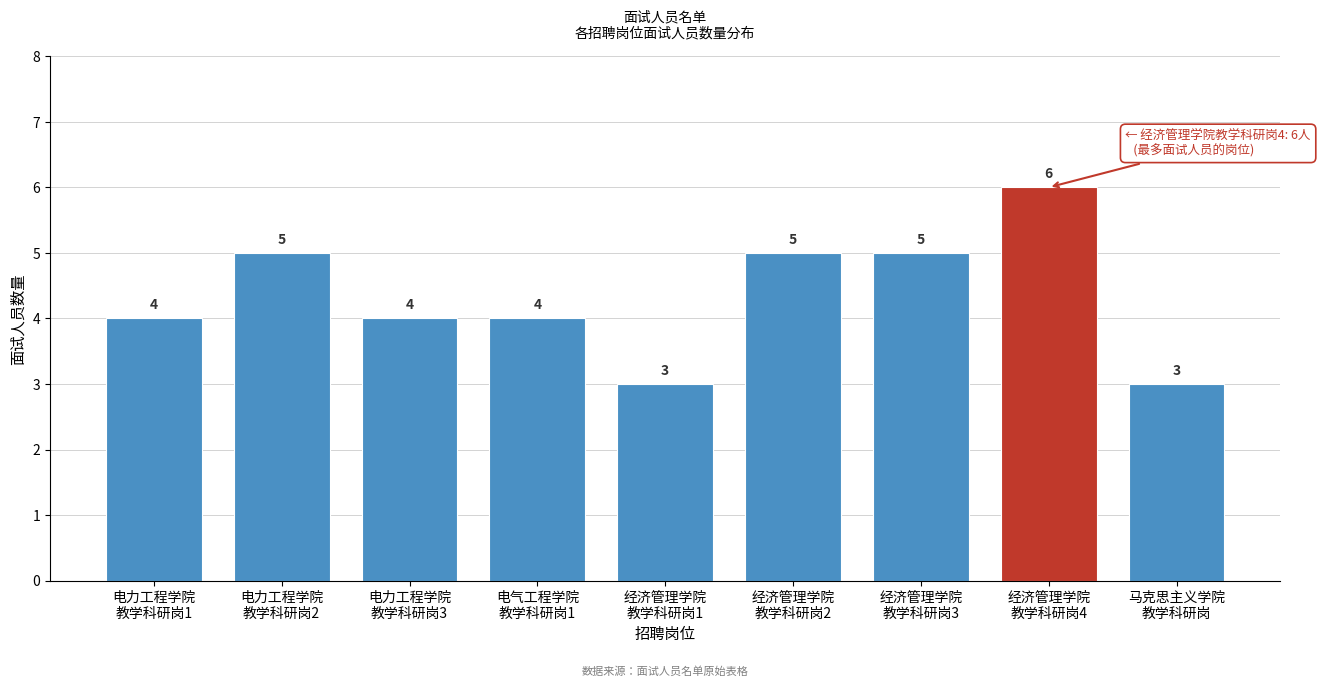

Reading right to left, transcribe all the data shown in this chart.

3	6	5	5	3	4	4	5	4